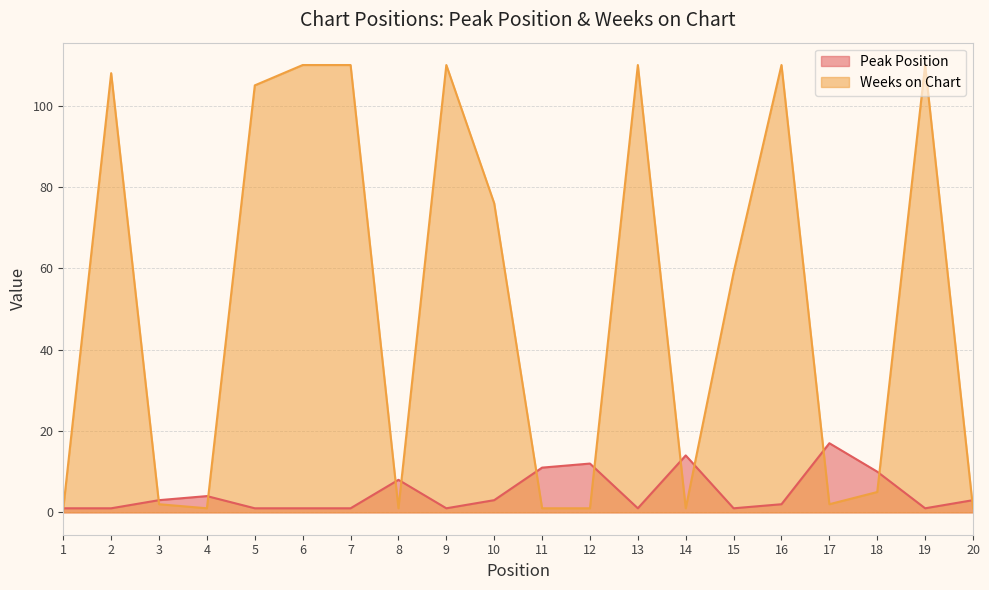

Reading left to right, list all the values displayed in this chart.

Peak Position: 1	1	3	4	1	1	1	8	1	3	11	12	1	14	1	2	17	10	1	3
Weeks on Chart: 1	108	2	1	105	110	110	1	110	76	1	1	110	1	59	110	2	5	110	1